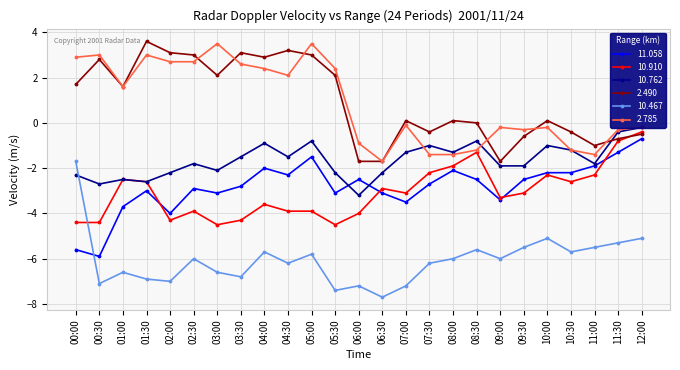

At how many categories does at least one series exceed -7?

25